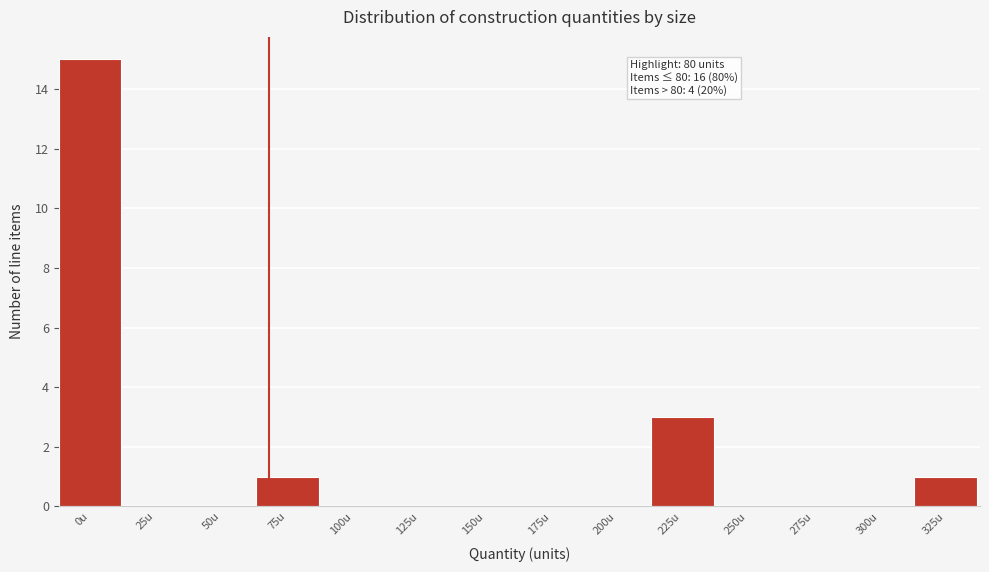

Reading left to right, what are all the values shown in this chart?

0u=15	25u=0	50u=0	75u=1	100u=0	125u=0	150u=0	175u=0	200u=0	225u=3	250u=0	275u=0	300u=0	325u=1